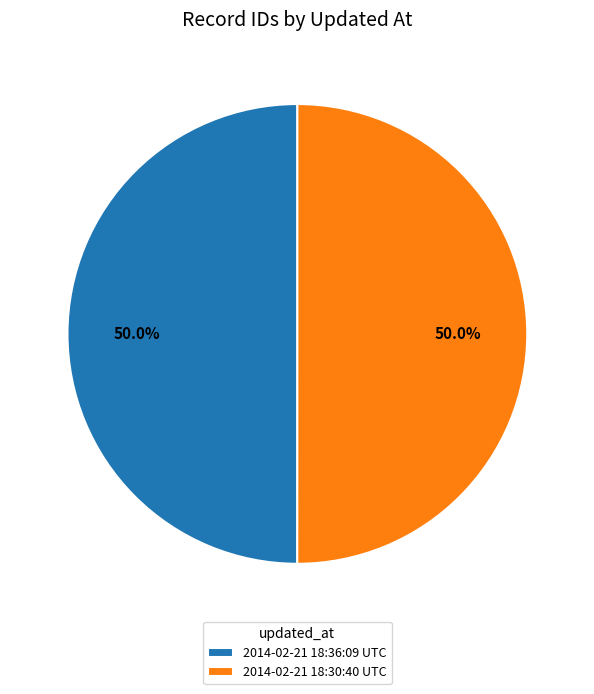

What is the ratio of the value at 2014-02-21 18:30:40 UTC to the value at 2014-02-21 18:36:09 UTC?

1.0